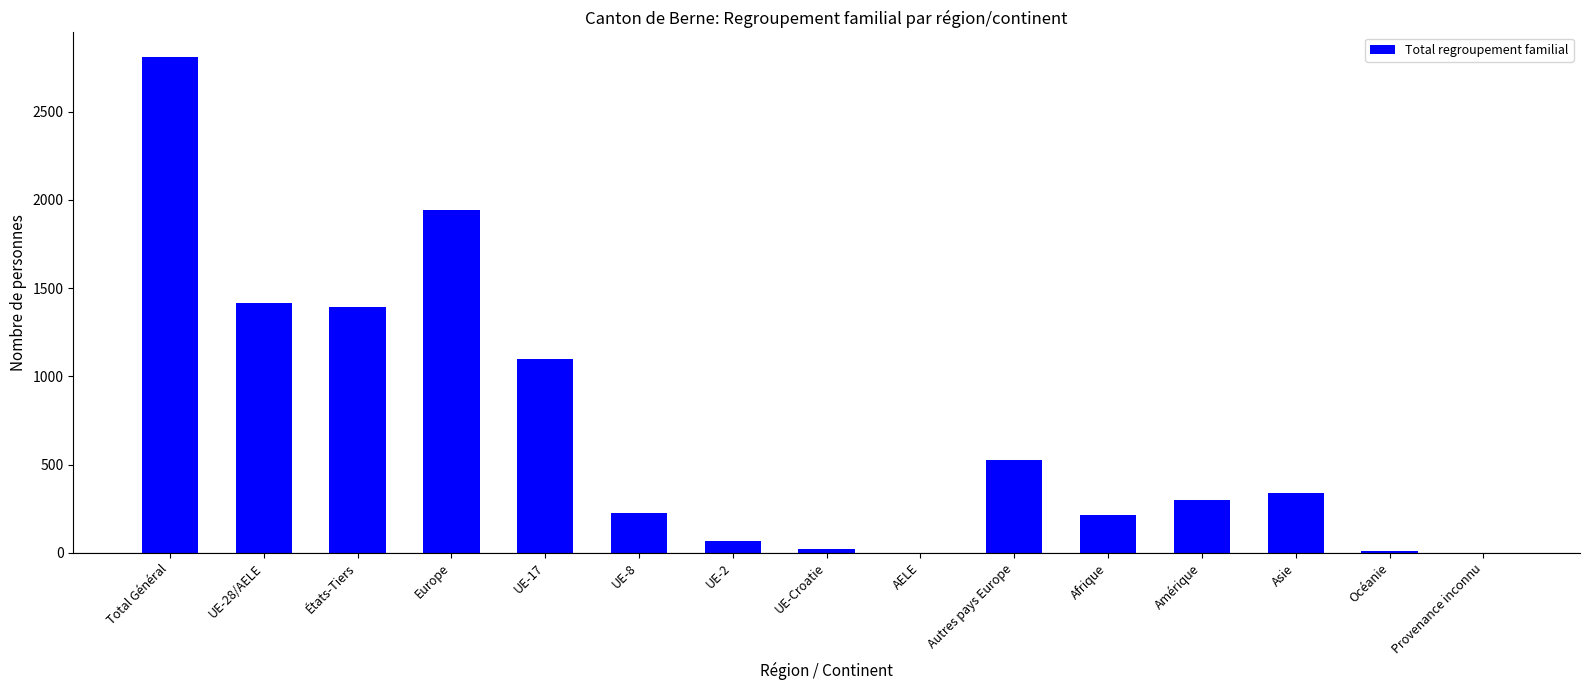

What is the difference between the values at Total Général and UE-2?

2741